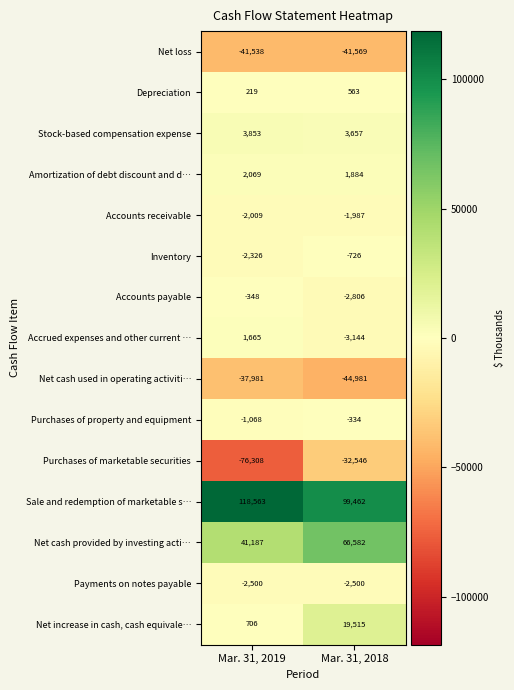

What is the difference between the maximum and minimum values in the Net loss series?

31